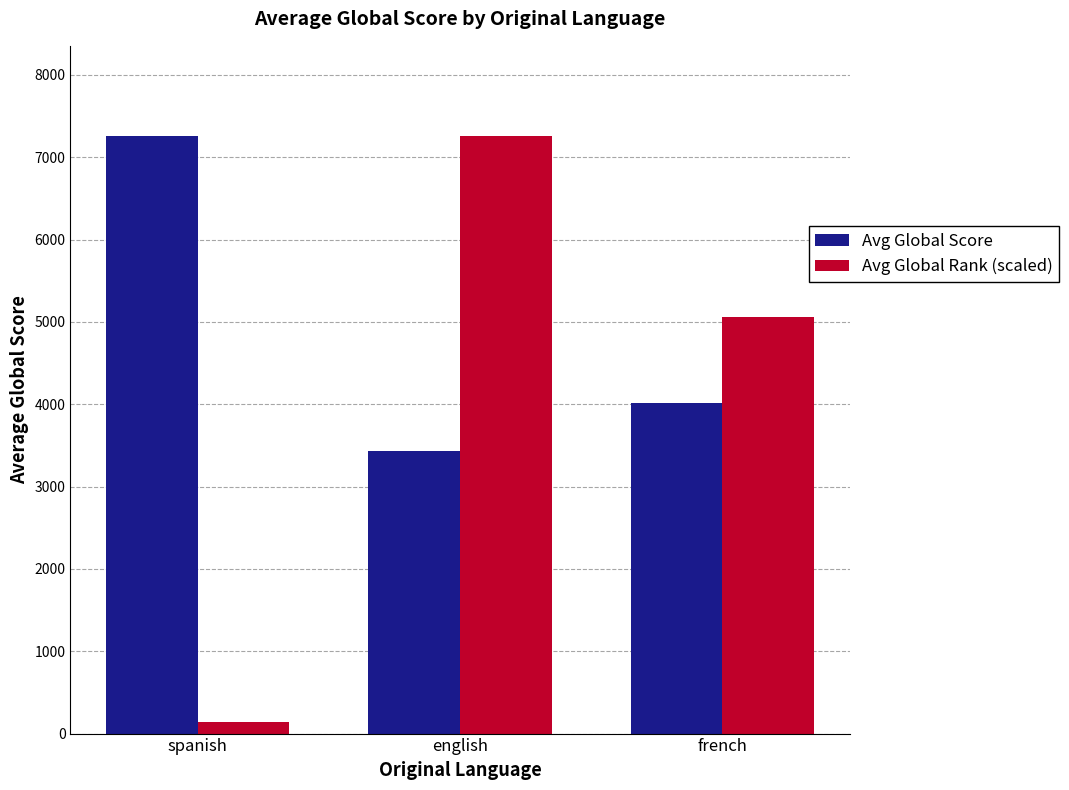

List the series in order of their overall mean, highest first.

Avg Global Score, Avg Global Rank (scaled)